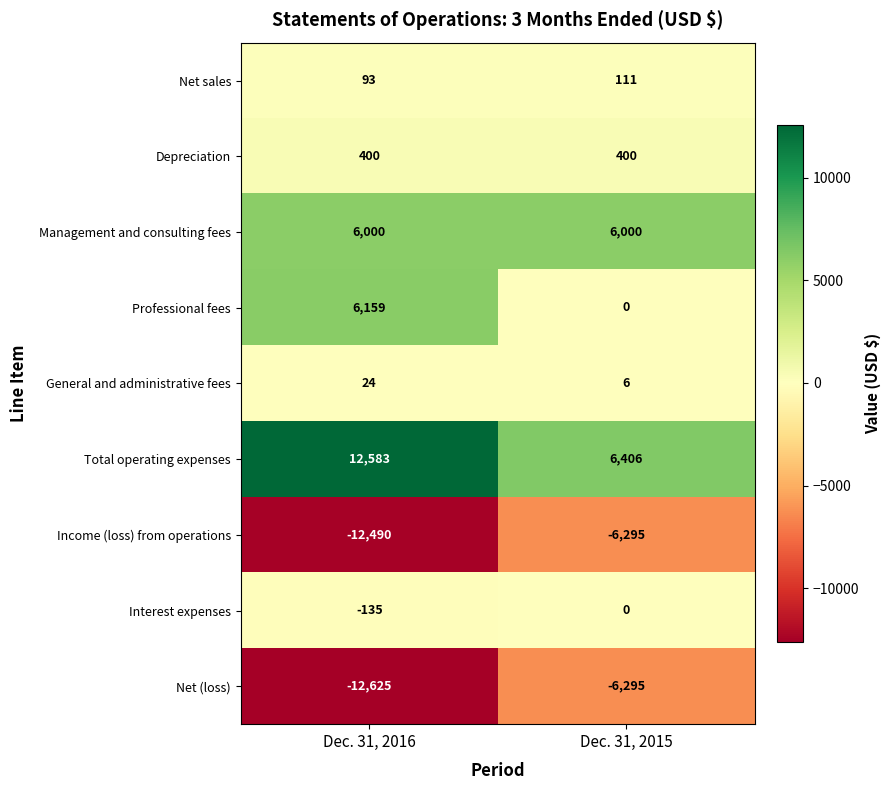

How many series are shown in this chart?

9